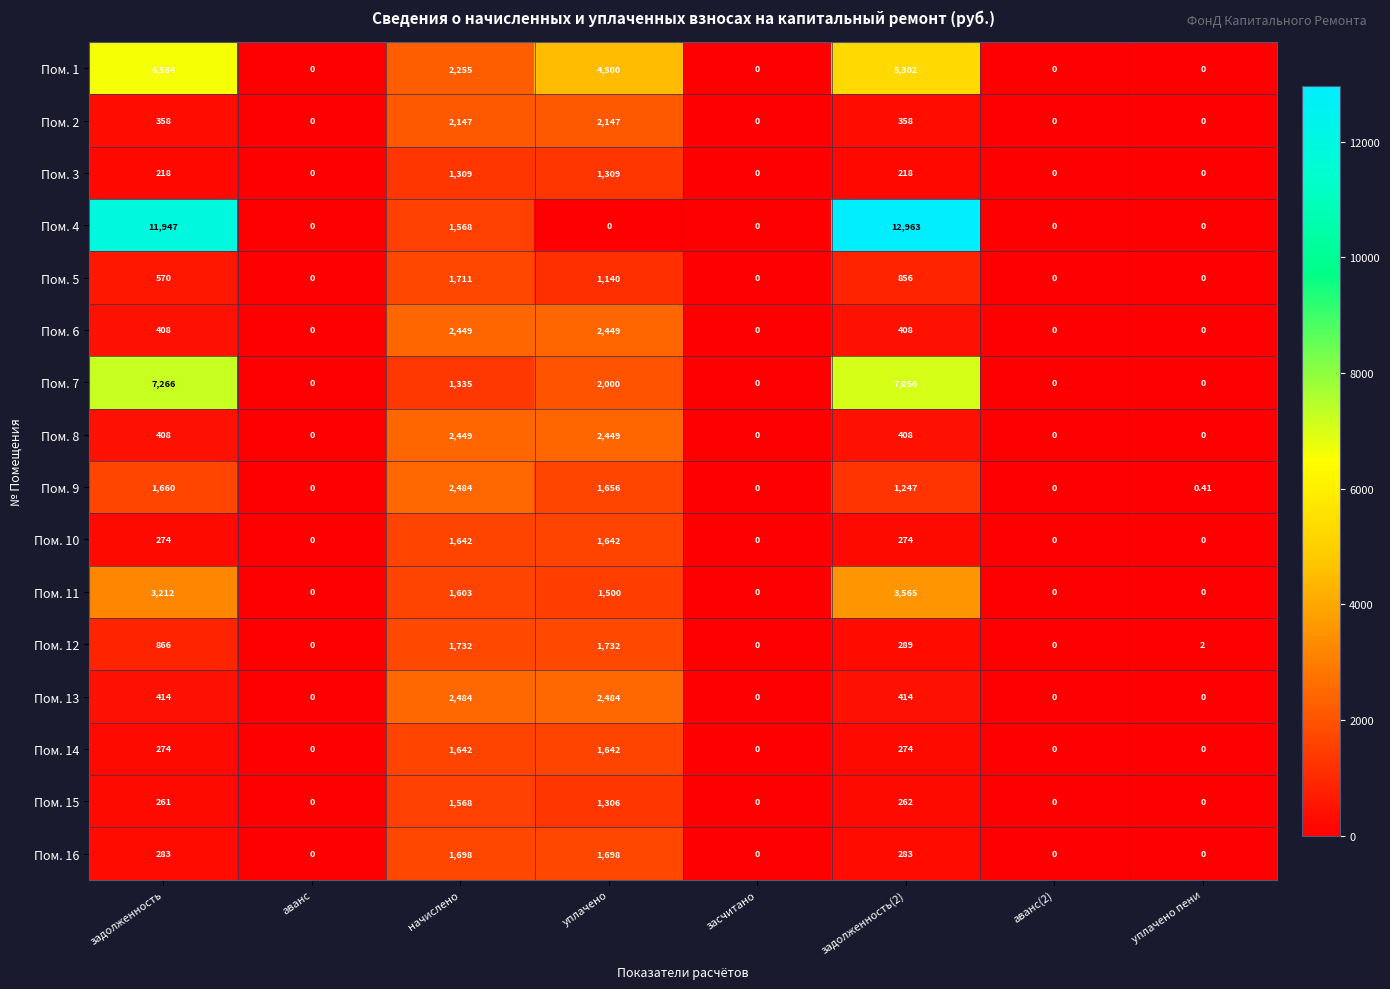

Which series has the largest total across all categories?

Пом. 4